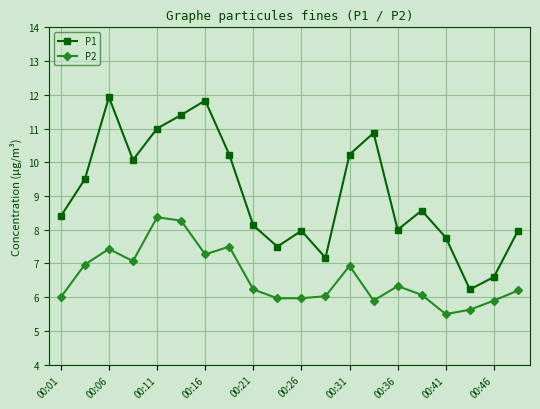

What is the highest value of the P2 series?

8.4